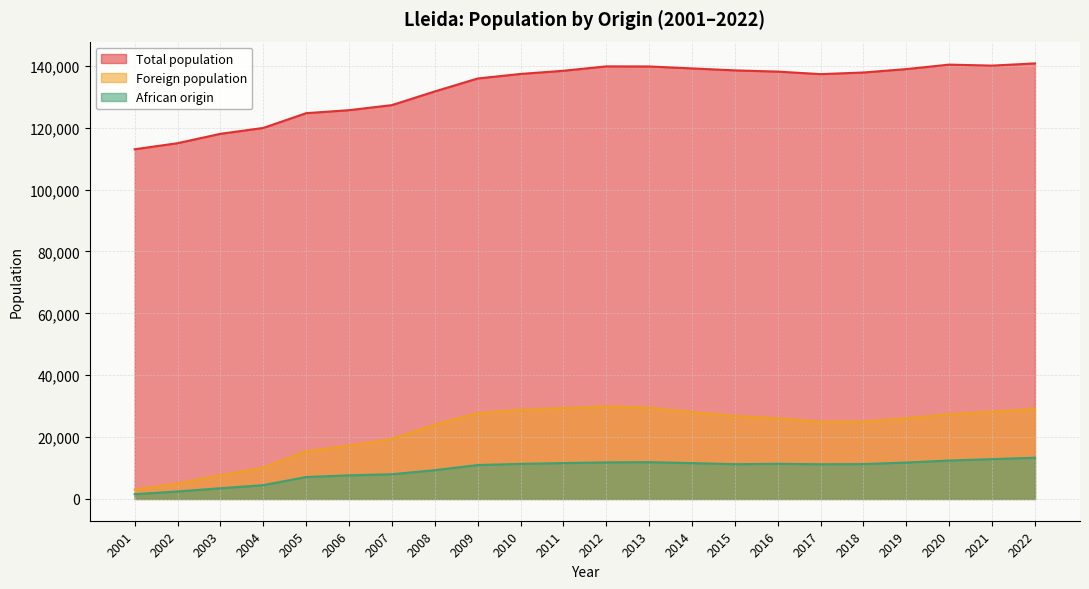

What is the difference between the Total population values at 2019 and 2018?

1100